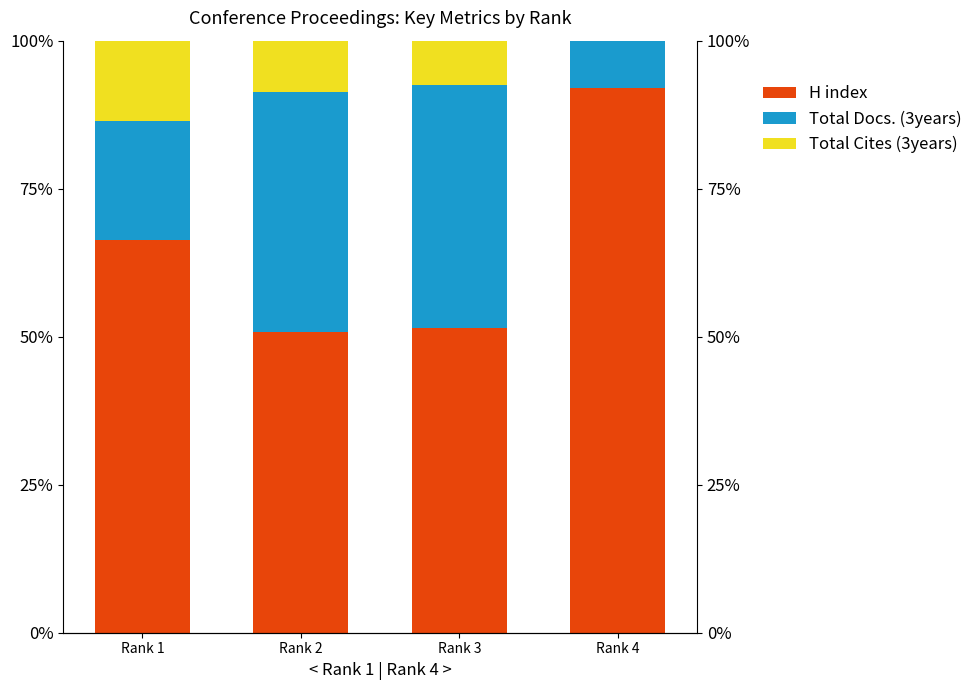

What is the total value across all series at Rank 1?

100.0